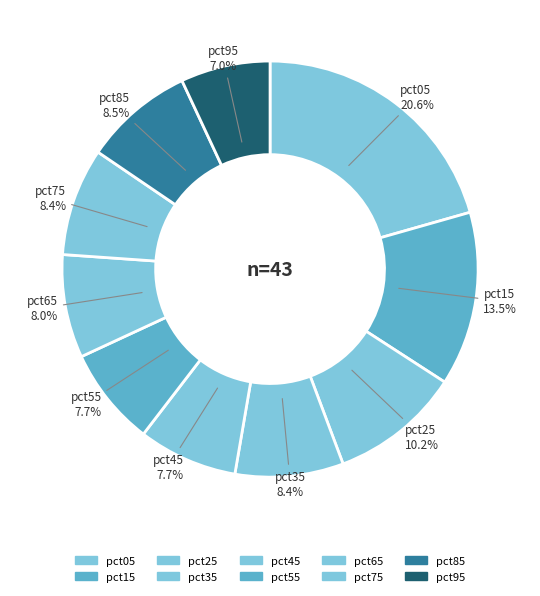

Which category has the smallest portion of the pie?

pct95